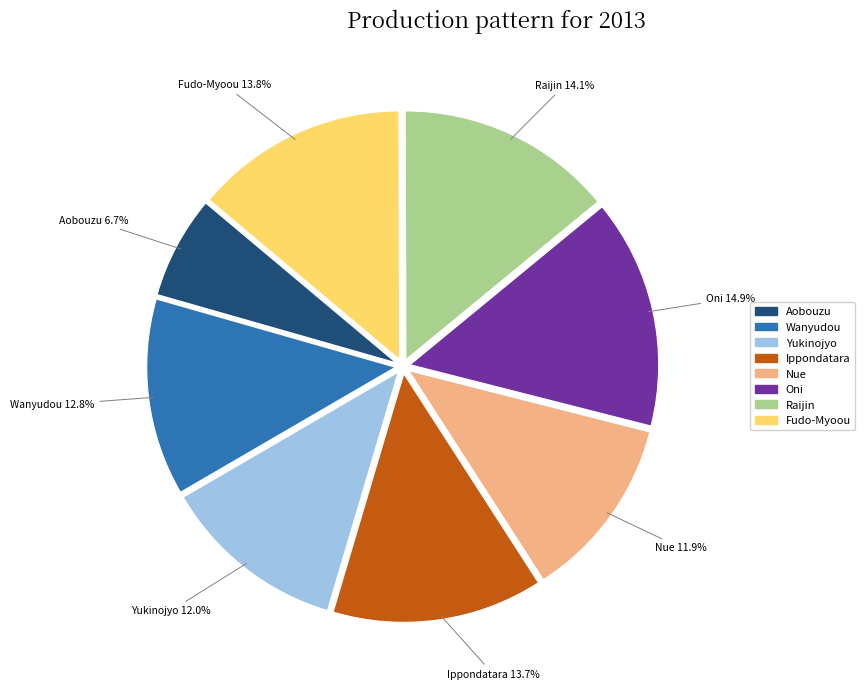

Between Aobouzu and Wanyudou, which is larger?

Wanyudou